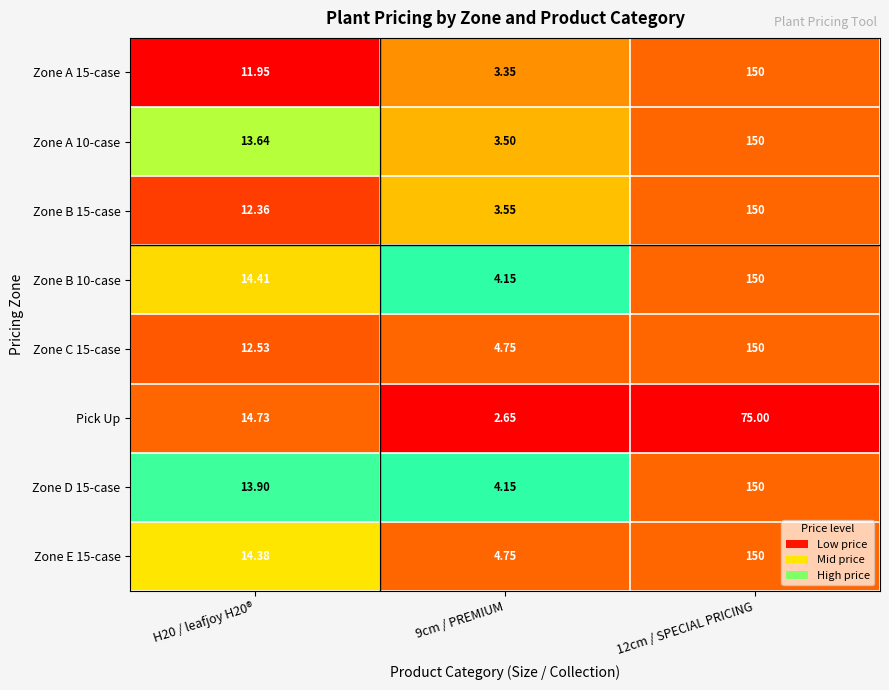

Which series changed the most between H20 / leafjoy H20® and 9cm / PREMIUM?

Pick Up